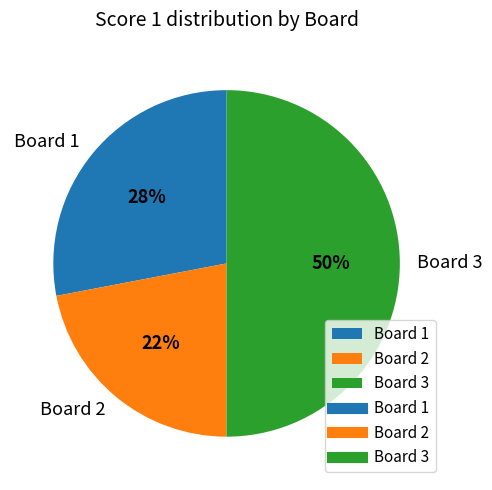

To the nearest percent, what is the difference between the largest and smallest slice percentages?

28%